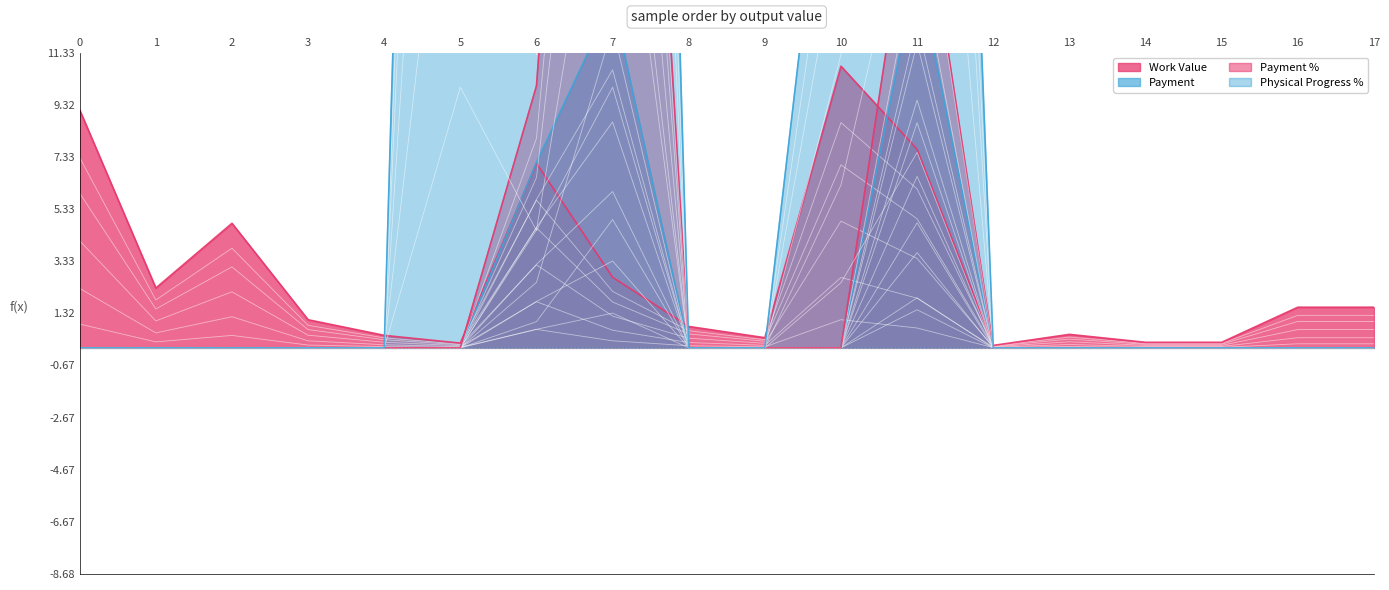

What is the difference between the second highest and minimum values in the Payment % series?

1.9